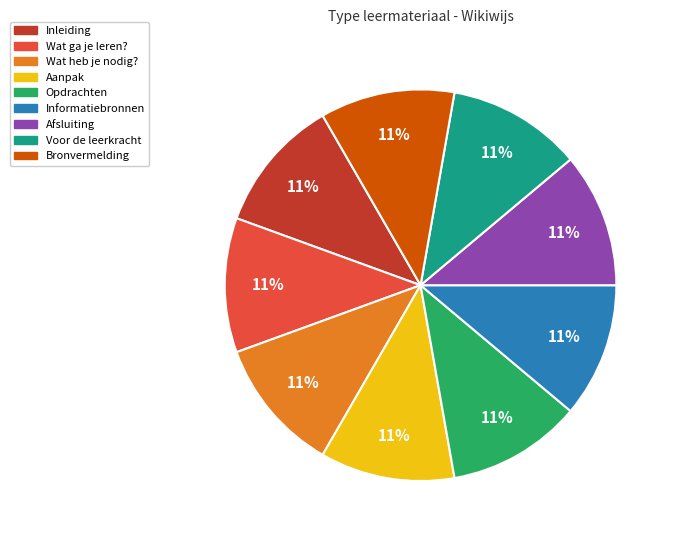

Does Inleiding account for over 50% of the chart?

No